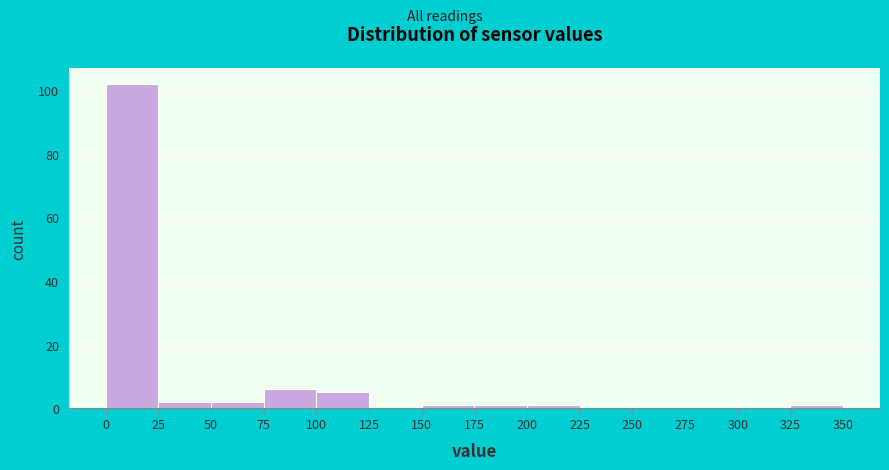

Which range on the x-axis has the tallest bar?

0 to 25